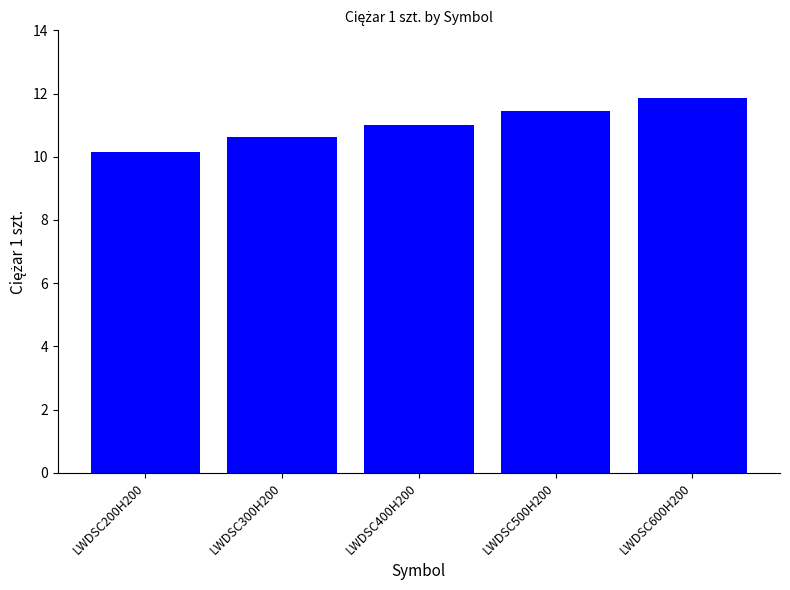

What is the label of the 4th bar from the left?

LWDSC500H200